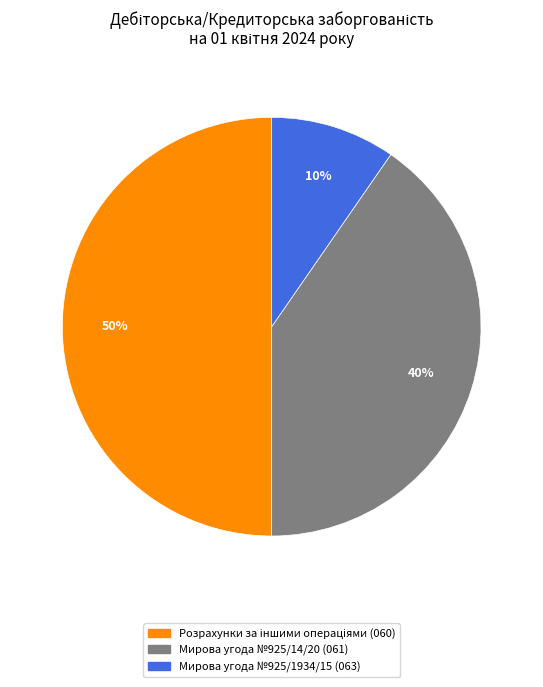

How many slices are in this pie chart?

3